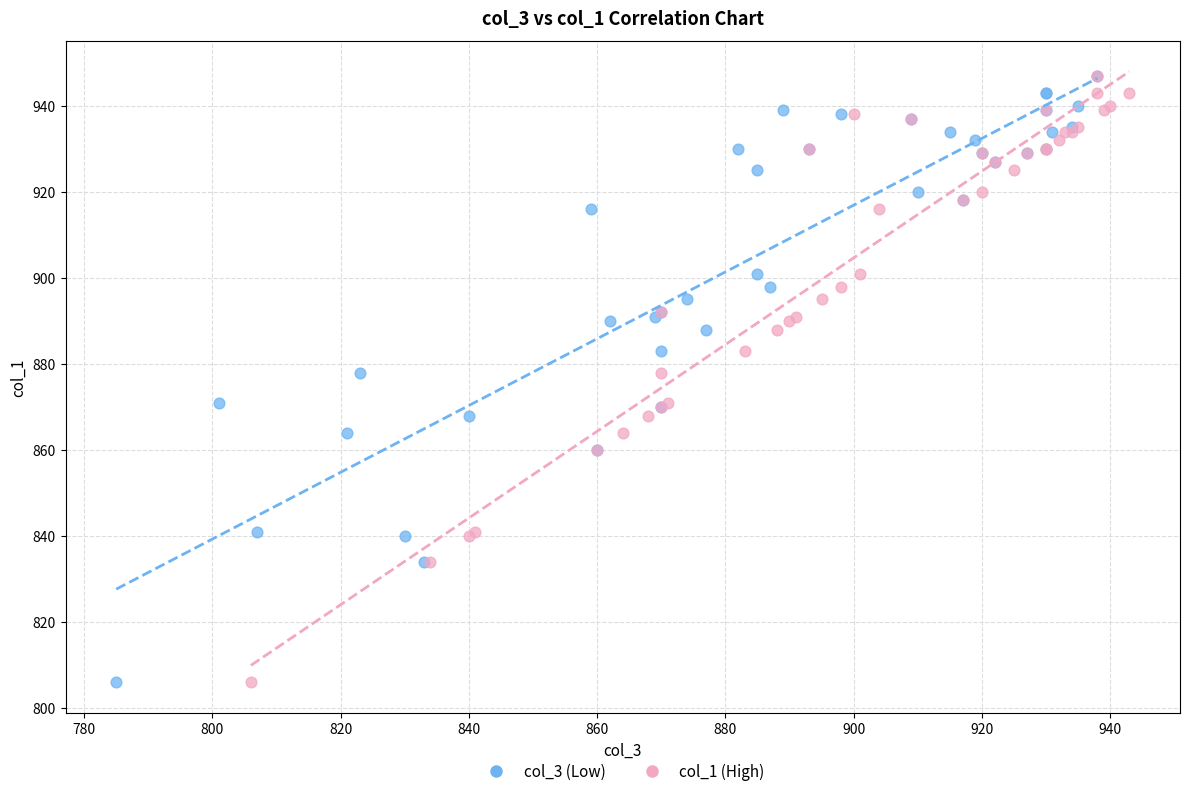

What are all the series names shown in the legend?

col_3 (Low), col_1 (High)